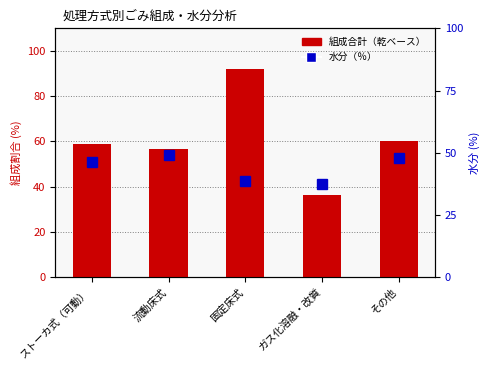

Reading right to left, transcribe all the data shown in this chart.

組成合計（乾ベース）: 60.0	36.2	91.9	56.7	58.9
水分（％）: 47.9	37.5	38.5	48.9	46.3